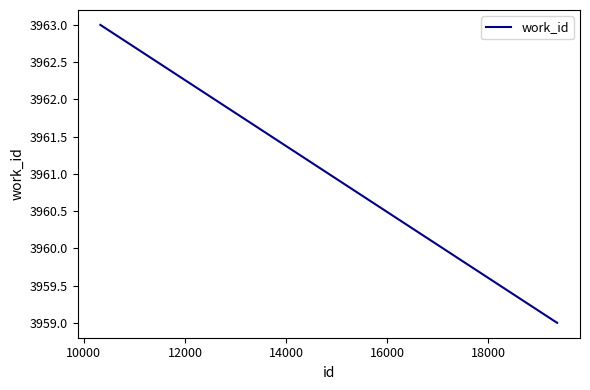

How many values are between 3959 and 3963?

3